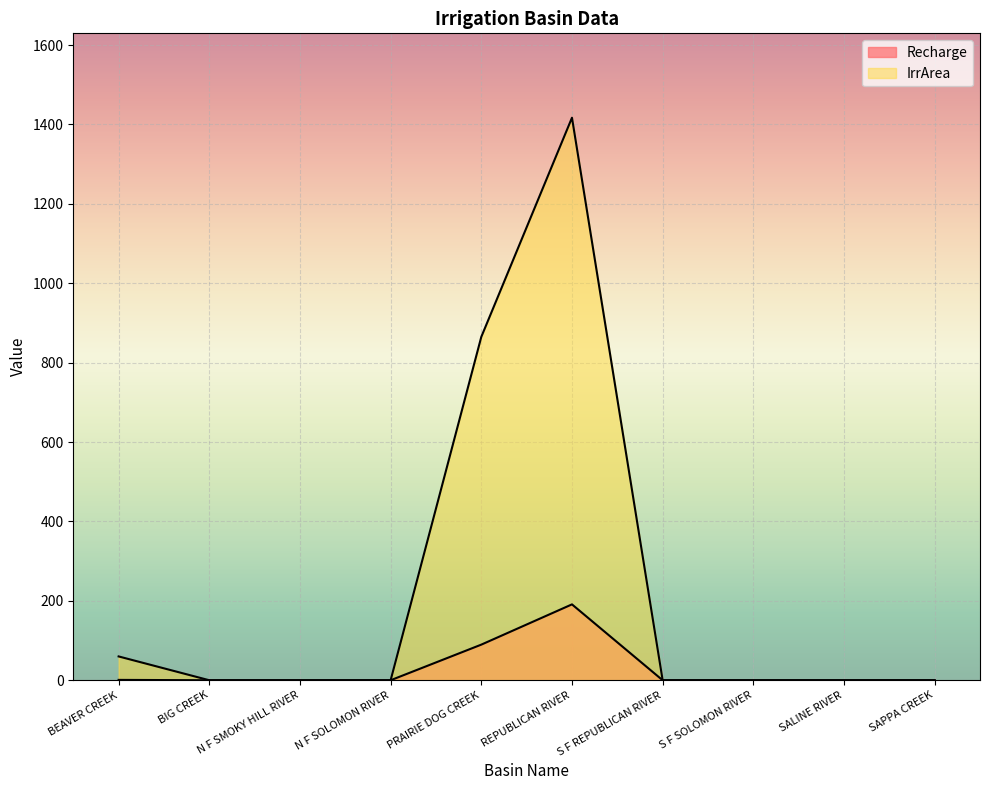

The value of Recharge at S F SOLOMON RIVER is 0.0. True or false?

True